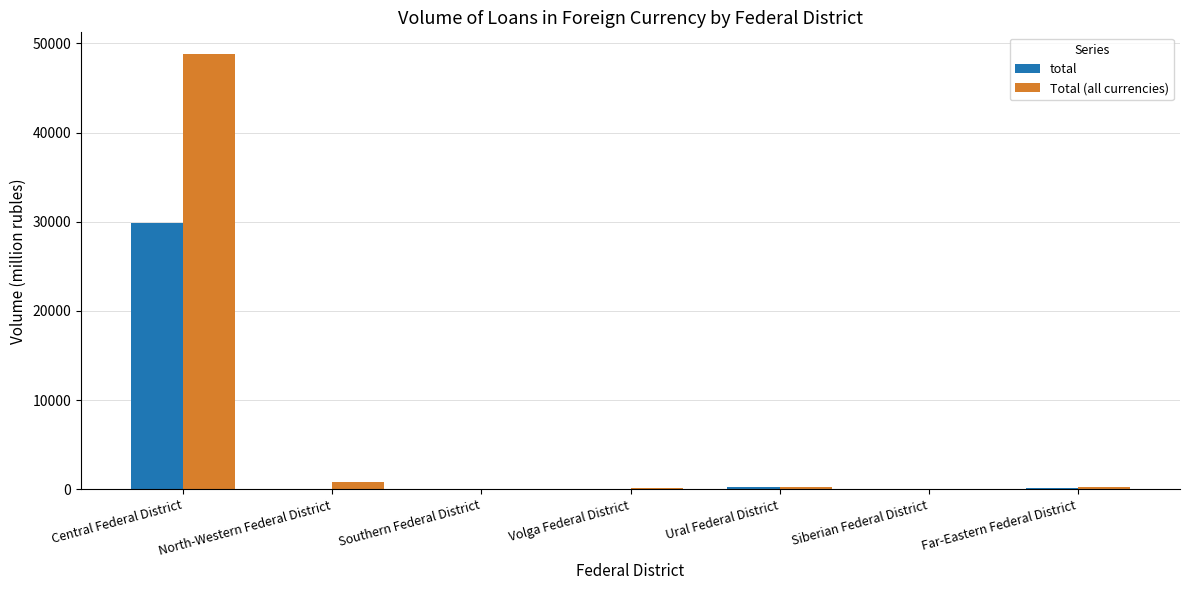

What is the highest value of the Total (all currencies) series?

48809